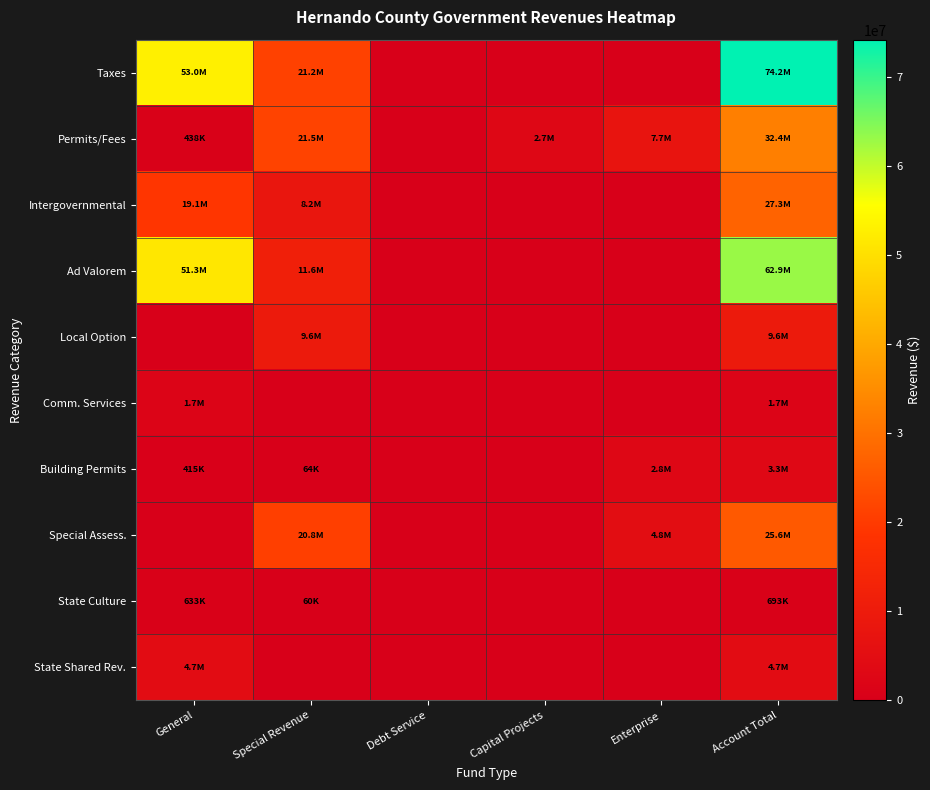

Between Debt Service and Account Total, which is larger?

Account Total